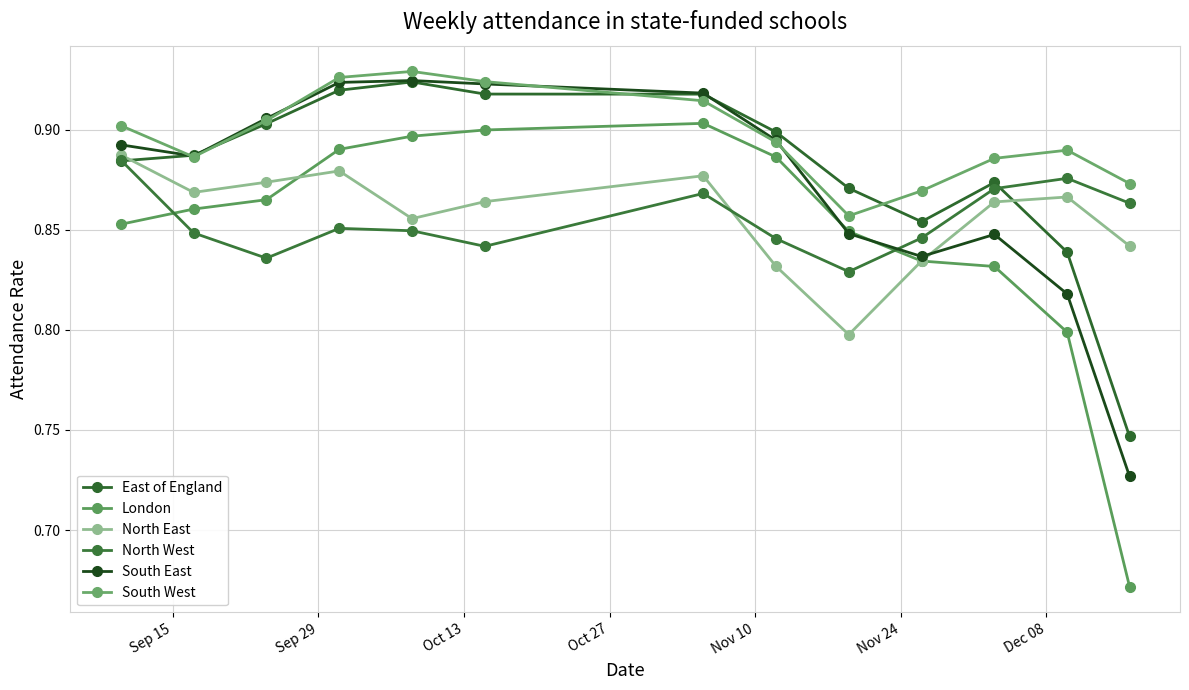

Is this an area chart (filled region under the line)?

No